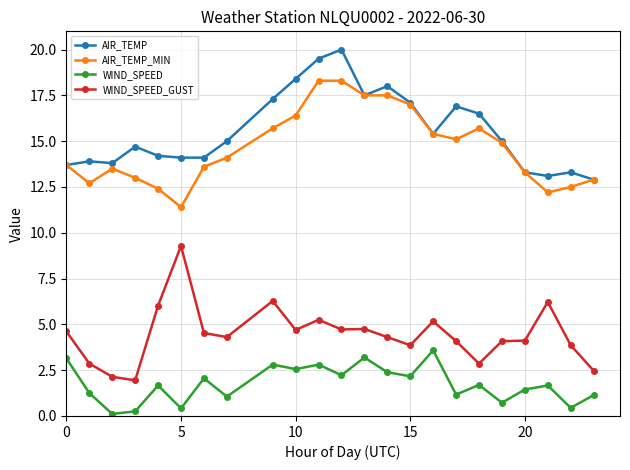

True or false: AIR_TEMP_MIN and WIND_SPEED cross at least once.

False